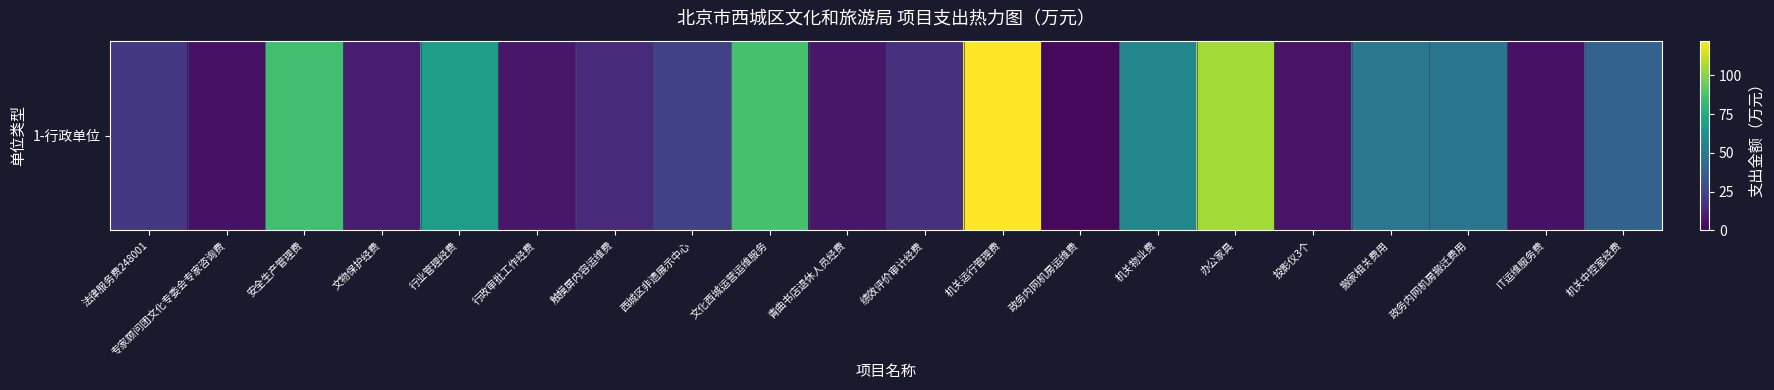

Reading left to right, transcribe all the data shown in this chart.

法律服务费248001=20.0	专家顾问团文化专委会专家咨询费=6.0	安全生产管理费=85.2	文物保护经费=10.0	行业管理经费=68.0	行政审批工作经费=8.0	触摸屏内容运维费=15.0	西城区非遗展示中心=24.2	文化西城运营运维服务=87.0	青曲书店退休人员经费=8.0	绩效评价审计经费=17.3	机关运行管理费=122.4	政务内网机房运维费=2.5	机关物业费=56.2	办公家具=105.5	投影仪3个=6.3	搬家相关费用=49.0	政务内网机房搬迁费用=48.0	IT运维服务费=6.0	机关中控室经费=38.4